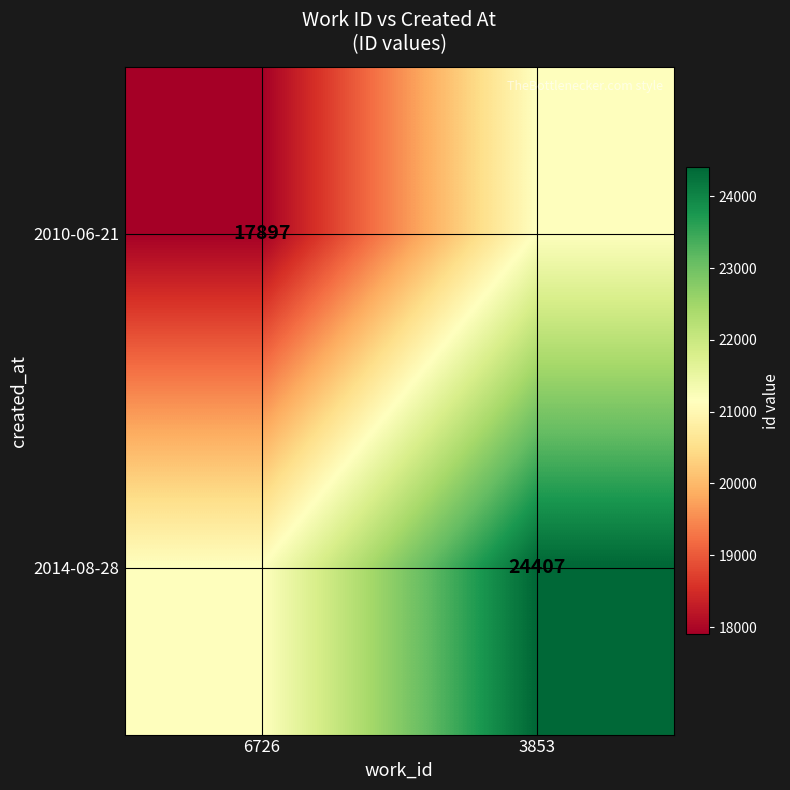

True or false: 2010-06-21 has a value of 17897 at 6726.

True